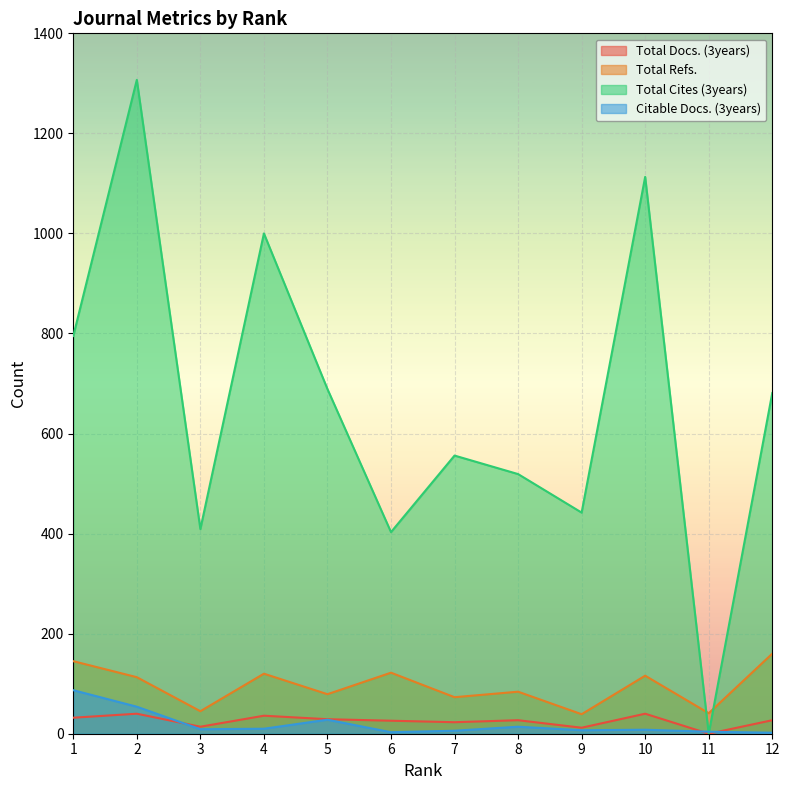

How many intersections are there between Total Refs. and Total Cites (3years)?

2